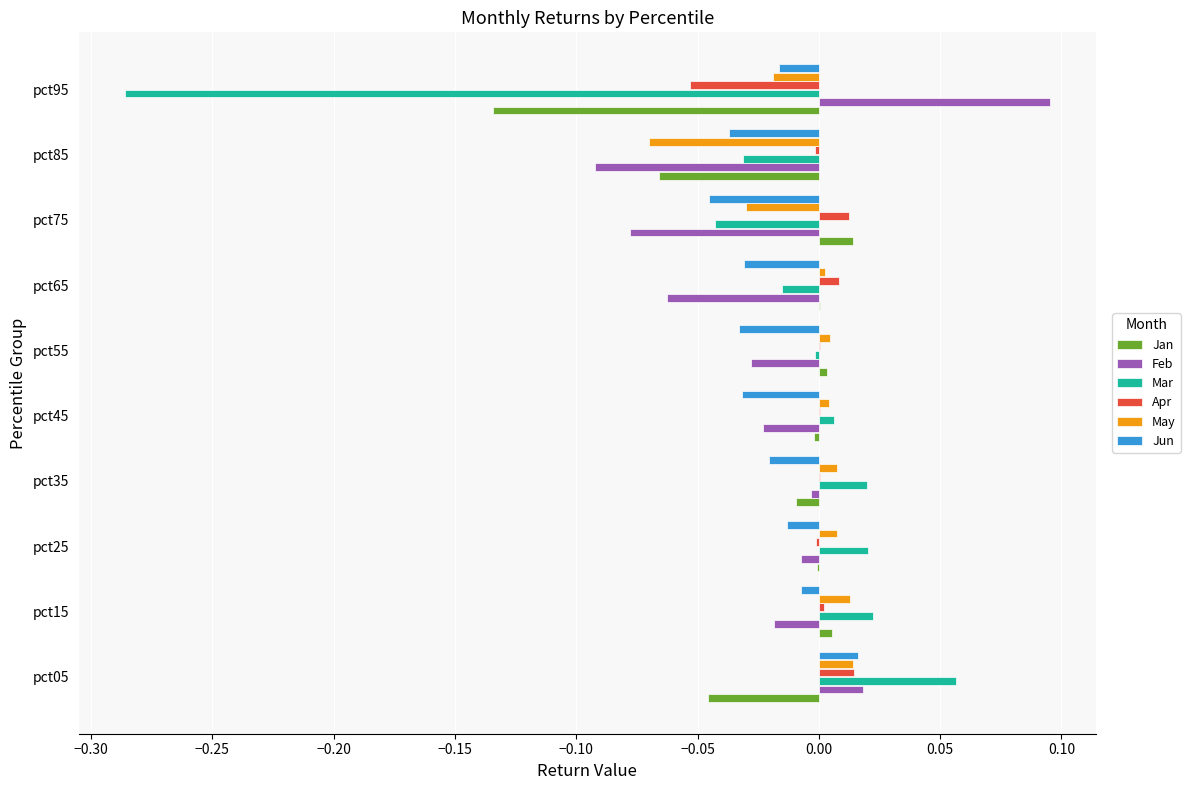

Which category has the highest value in the Mar series?

pct05